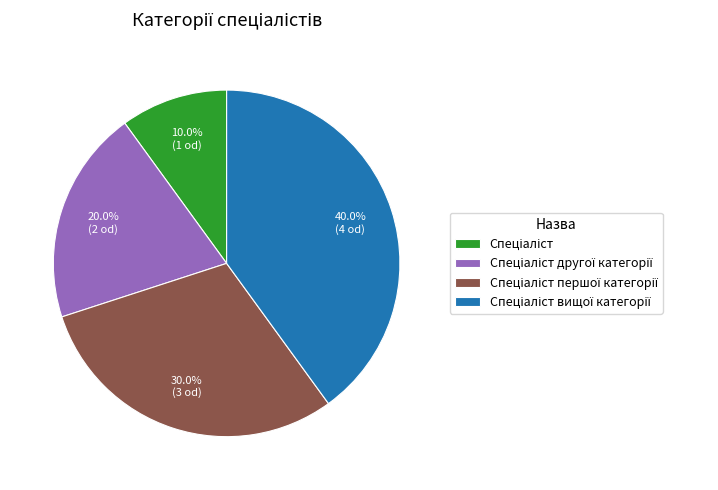

Does any single category account for the majority?

No